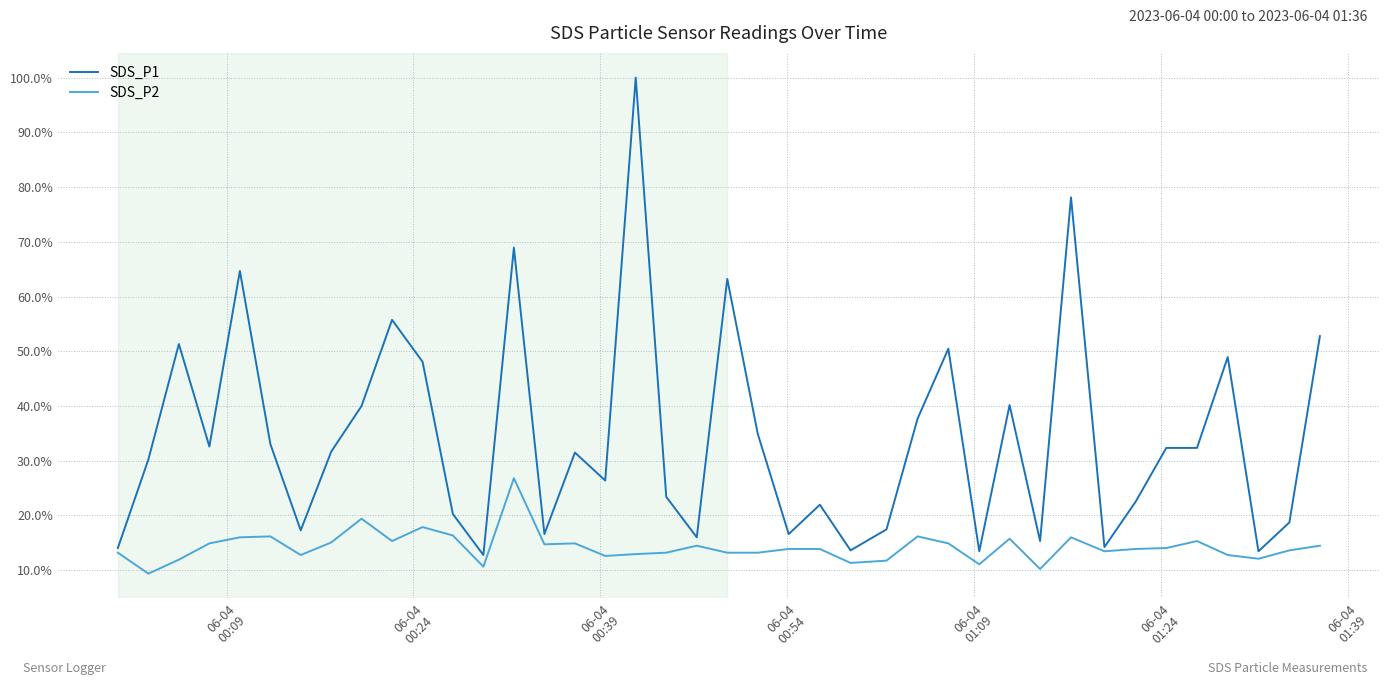

What is the average value of the SDS_P1 series?

34.3